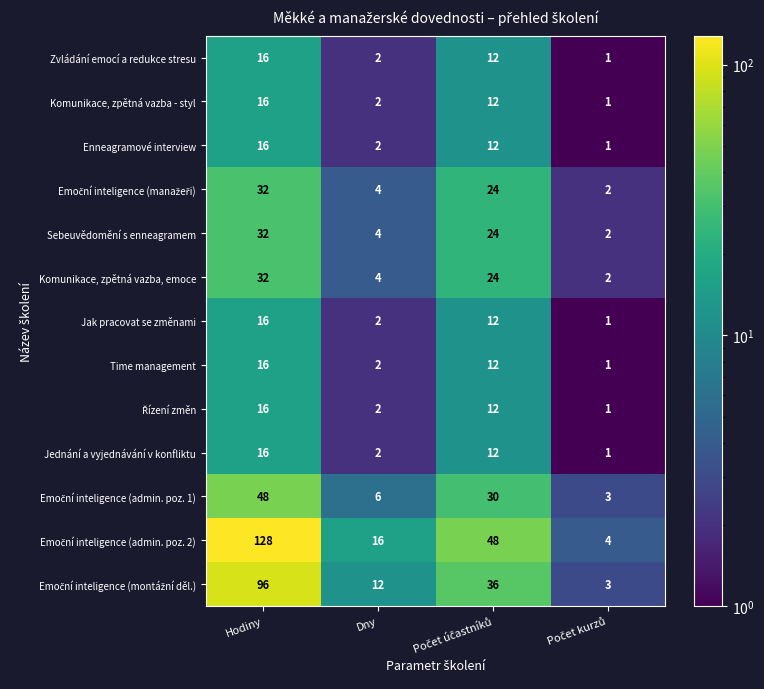

True or false: Time management has a value of 16 at Hodiny.

True